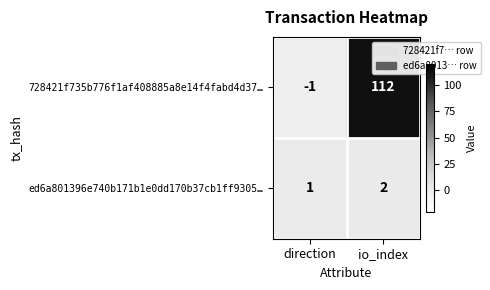

Which series changed the most between direction and io_index?

728421f735b776f1af408885a8e14f4fabd4d37…